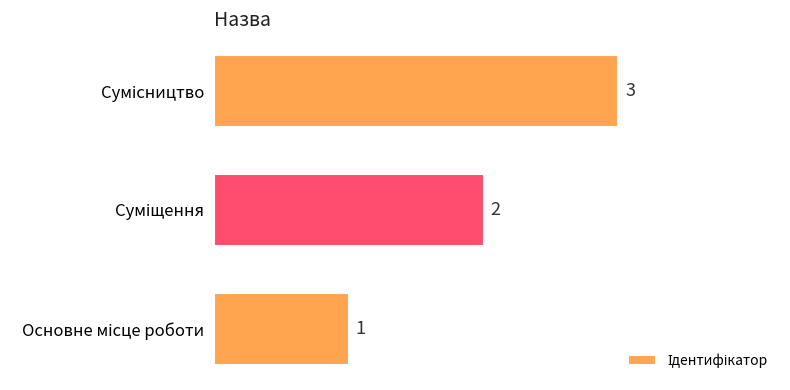

Count the values in the range 1 to 3.

3